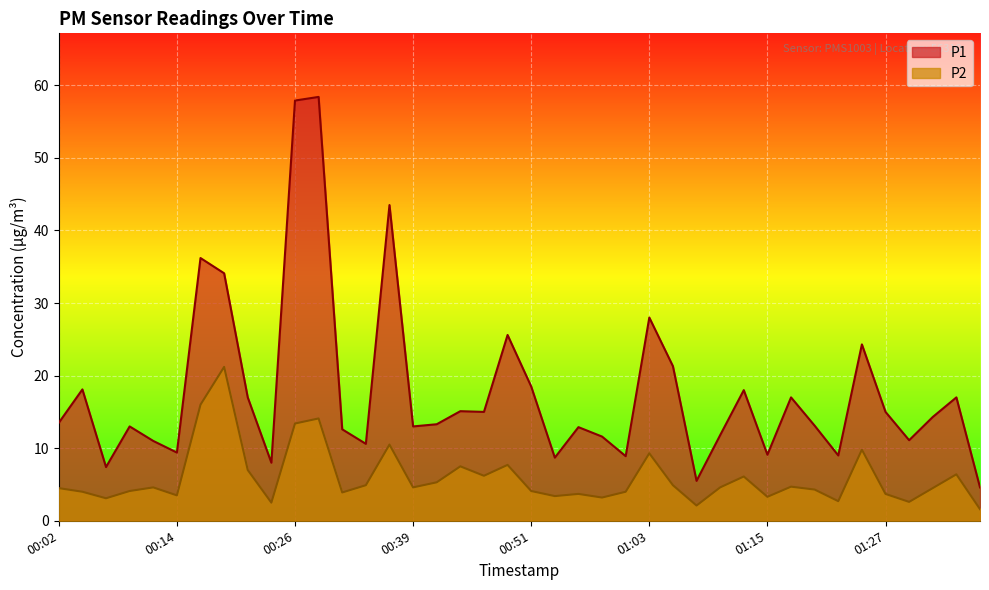

True or false: P1 and P2 intersect in this chart.

False